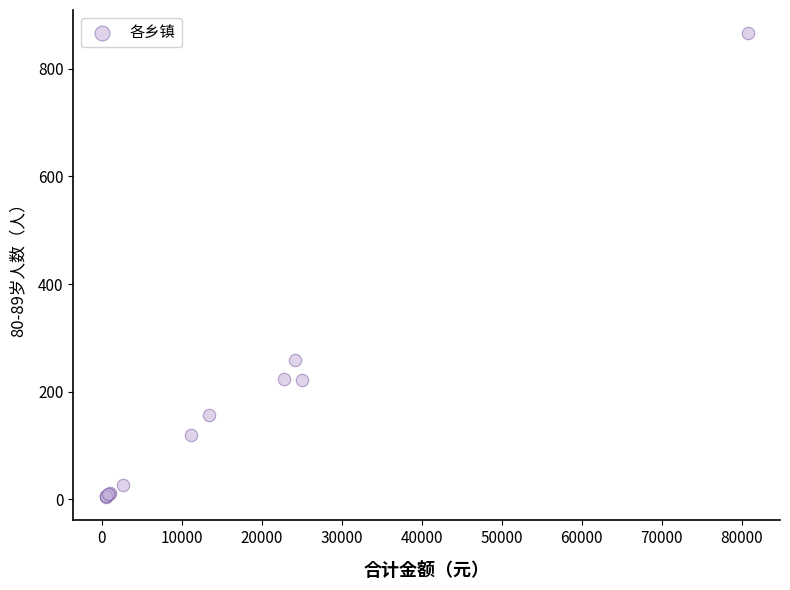

What Y value in the scatter plot is closest to 435?

258